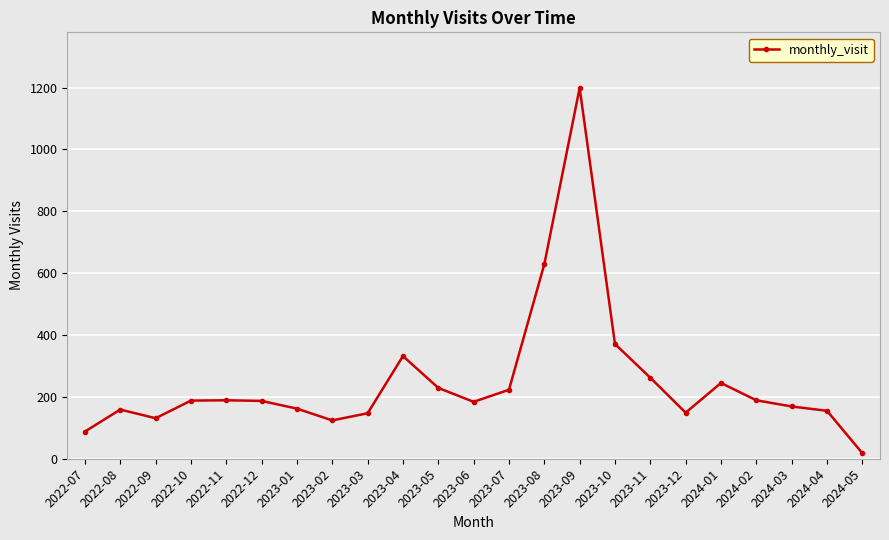

What is the value of the 12th point from the left?

184